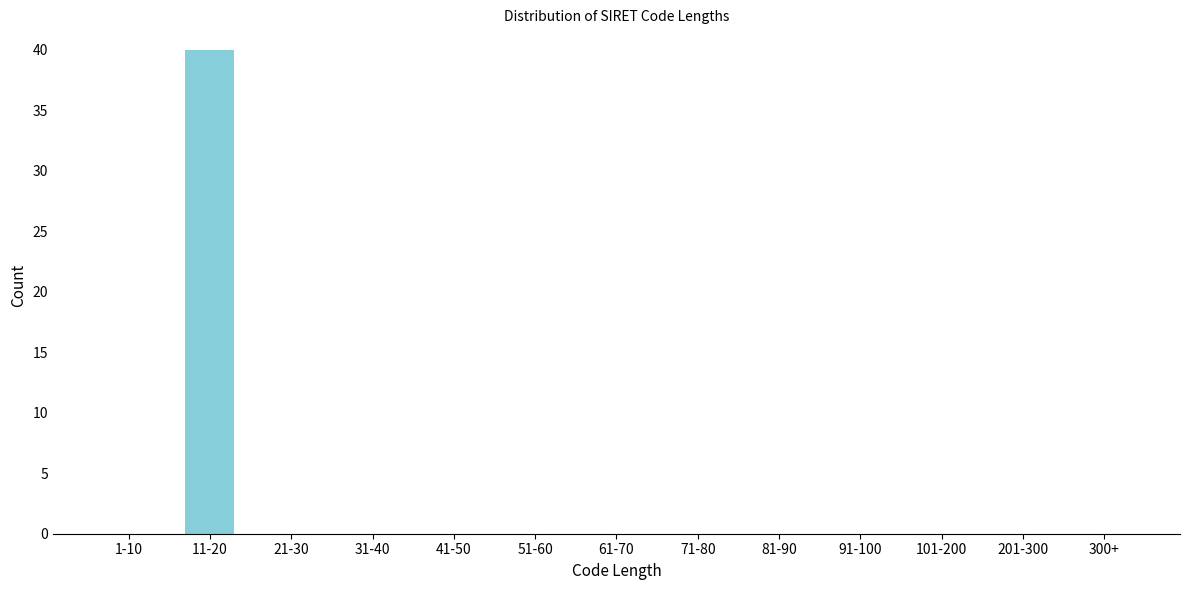

Reading right to left, what are all the values shown in this chart?

300+=0	201-300=0	101-200=0	91-100=0	81-90=0	71-80=0	61-70=0	51-60=0	41-50=0	31-40=0	21-30=0	11-20=40	1-10=0